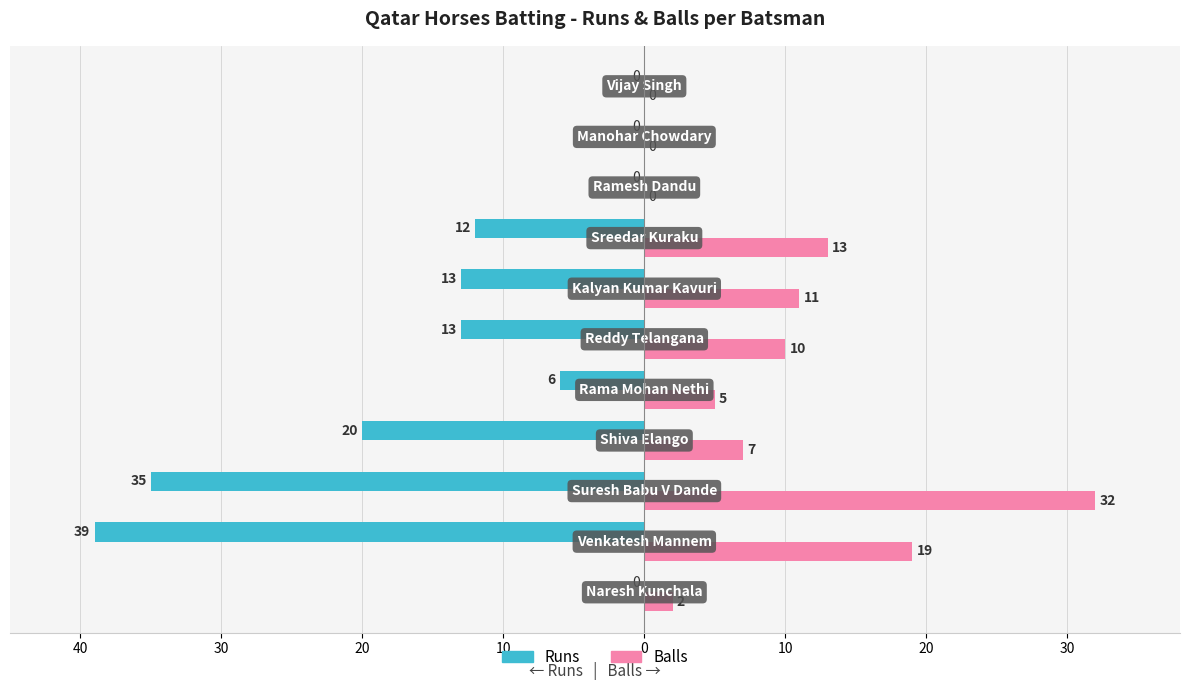

What are all the series names shown in the legend?

Runs, Balls